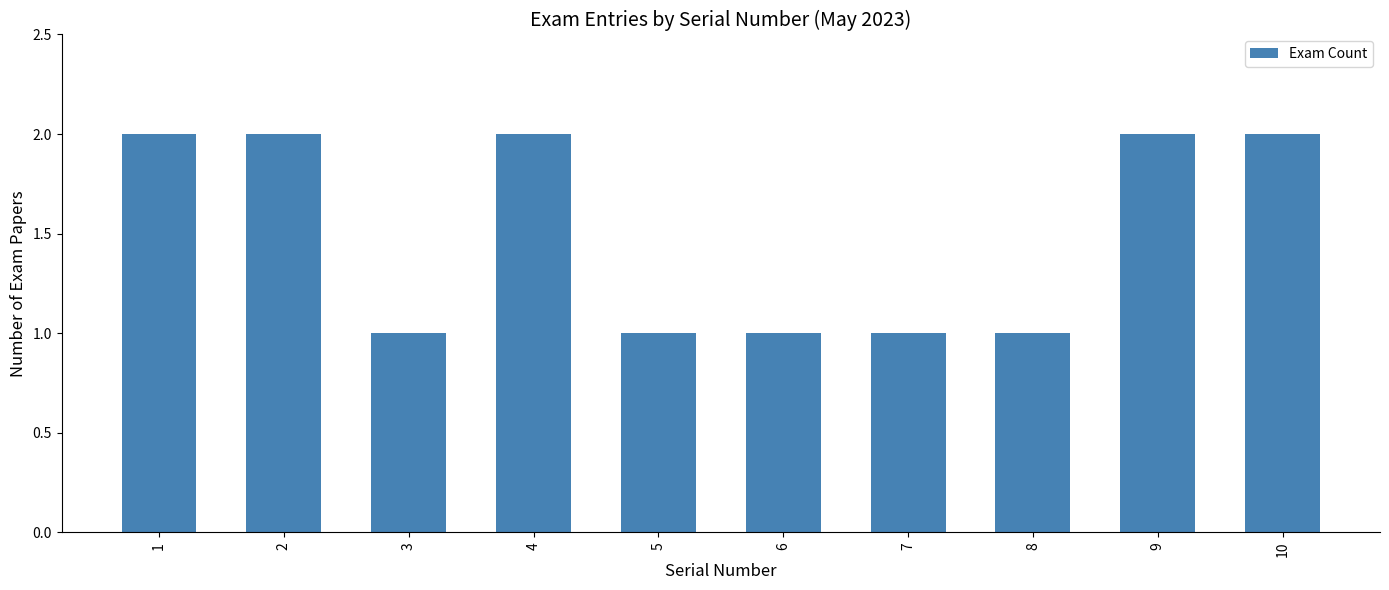

Reading left to right, what are all the values shown in this chart?

1=2	2=2	3=1	4=2	5=1	6=1	7=1	8=1	9=2	10=2